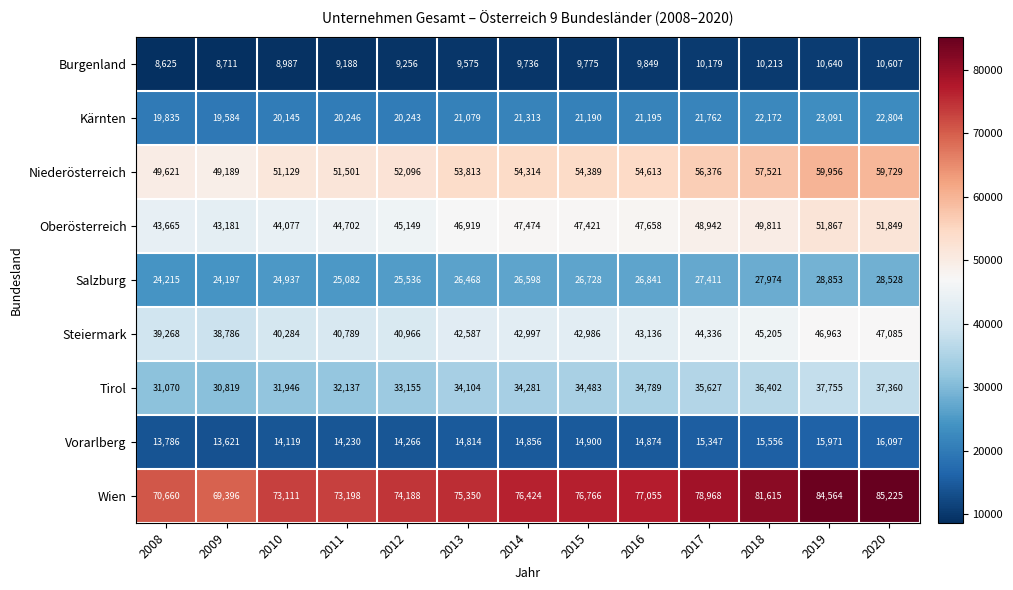

Which series changed the most between 2014 and 2016?

Wien